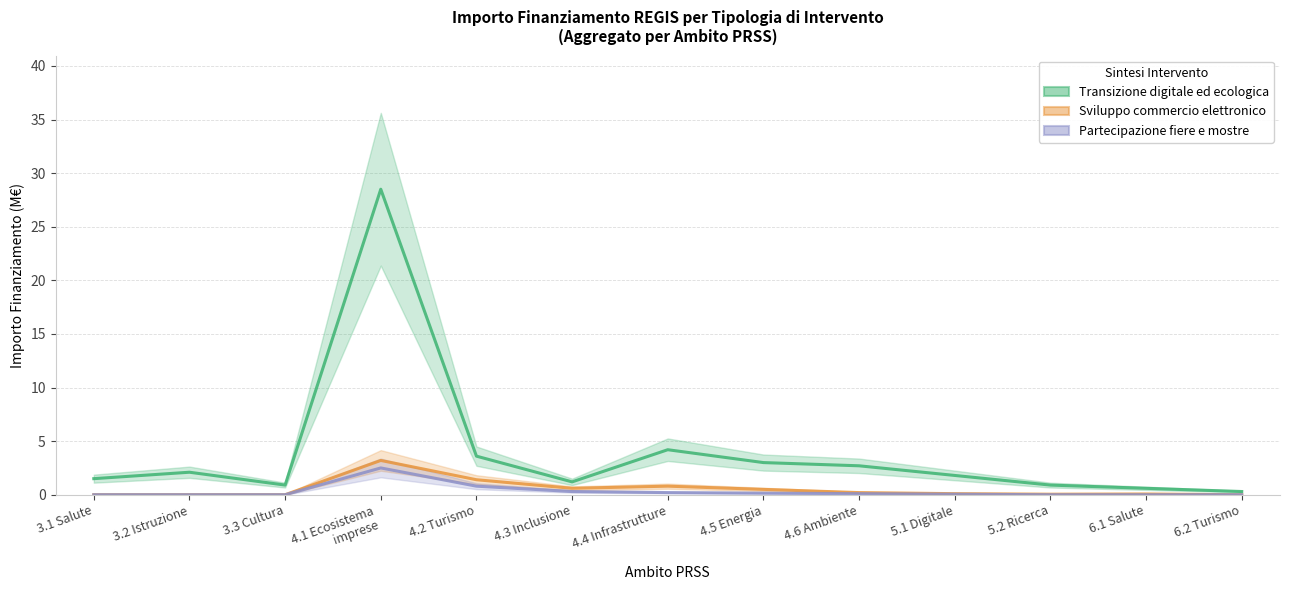

True or false: Sviluppo commercio elettronico and Transizione digitale ed ecologica cross at least once.

False